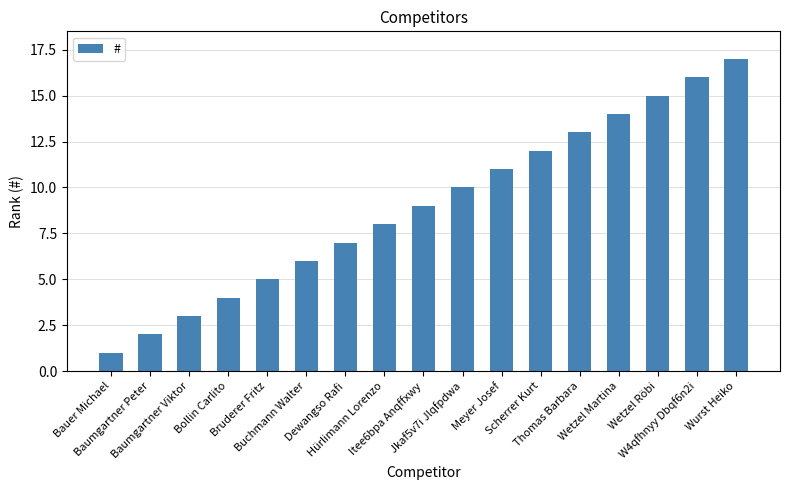

What is the difference between the maximum and second lowest values?

15